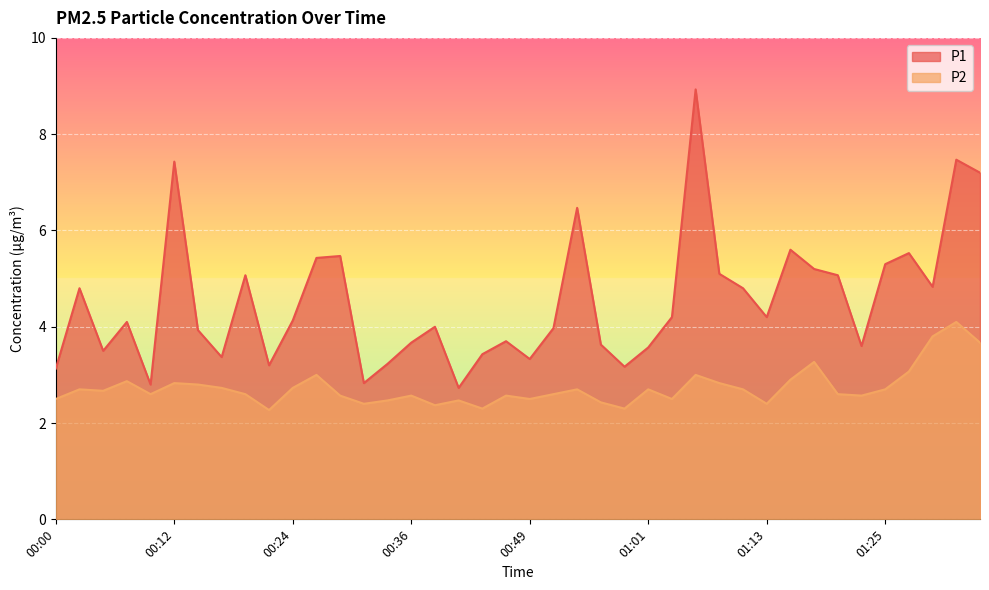

List the series in order of their peak value, highest first.

P1, P2